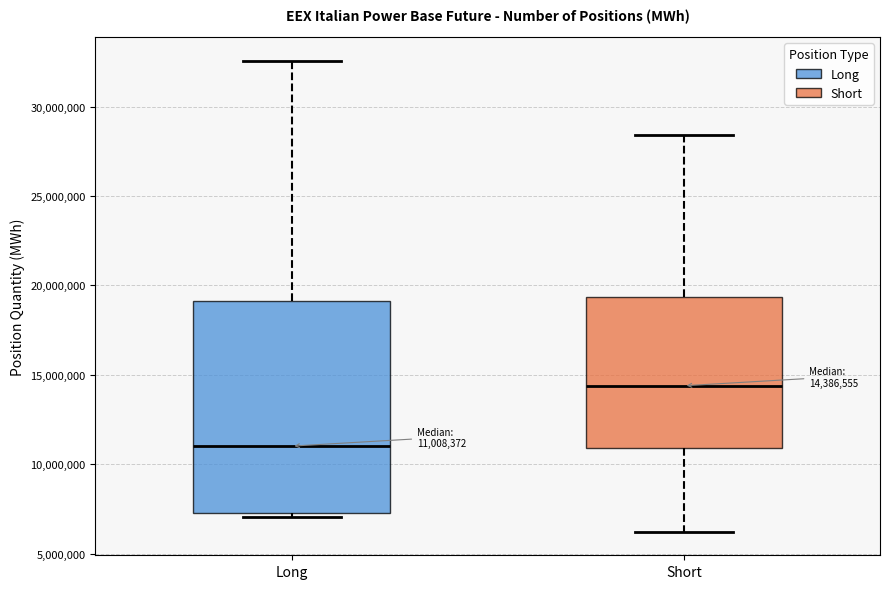

Which box is the tallest, from its lower edge to its upper edge?

Long